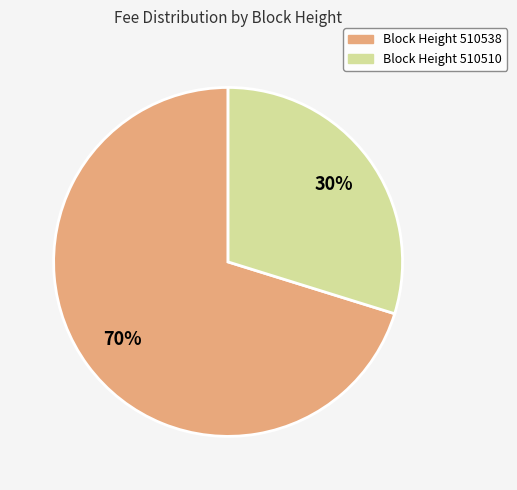

Is there a majority slice in this chart?

Yes